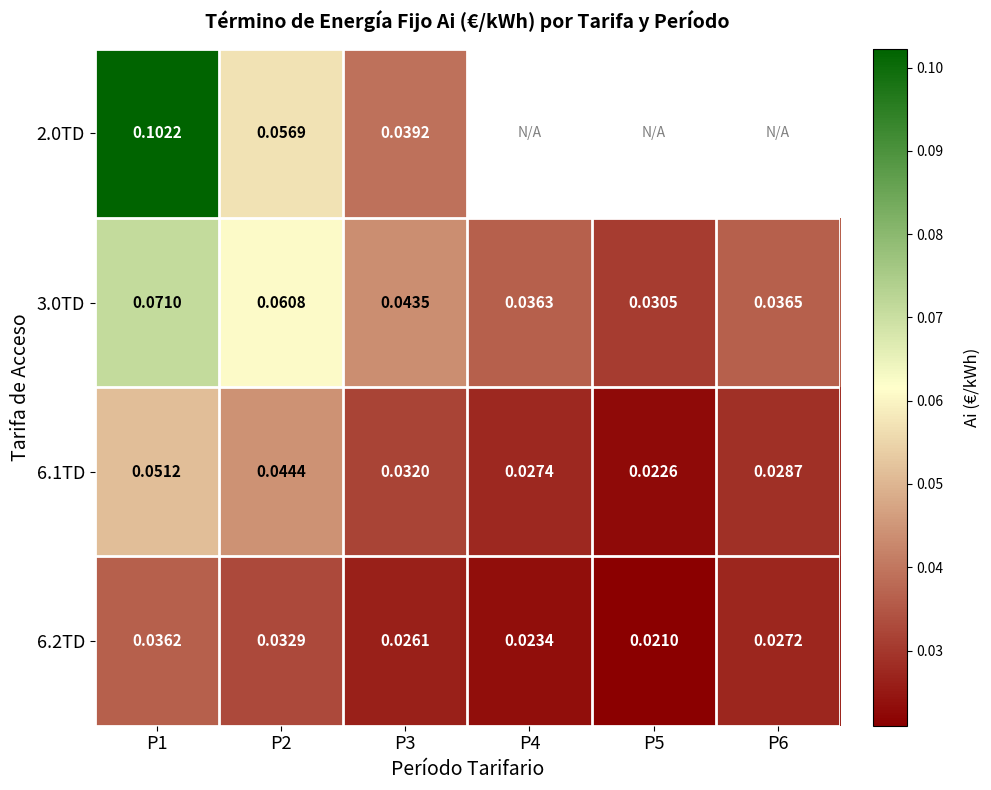

How many data points does each series have?

6